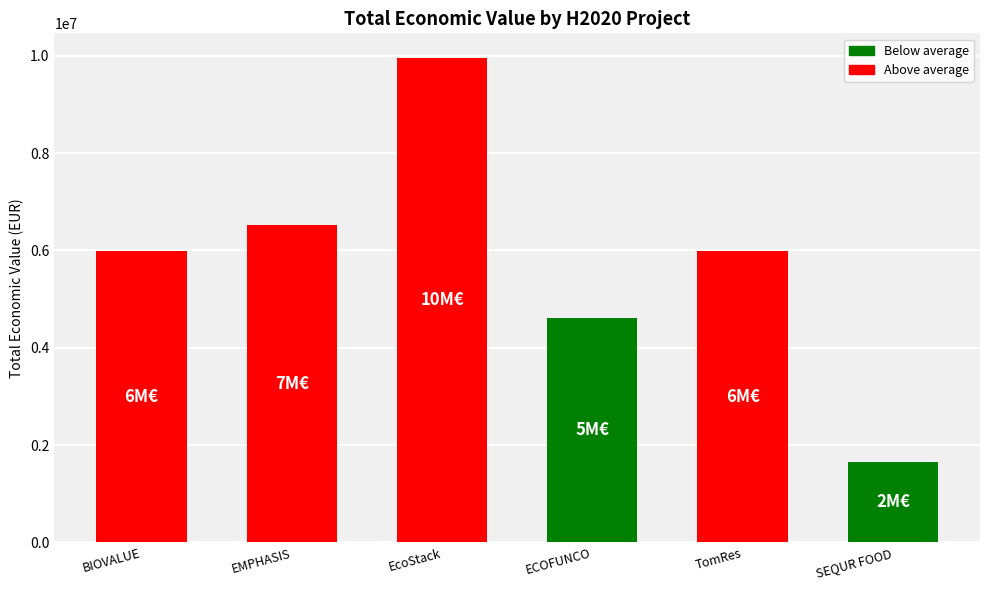

What position from the right is ECOFUNCO?

3